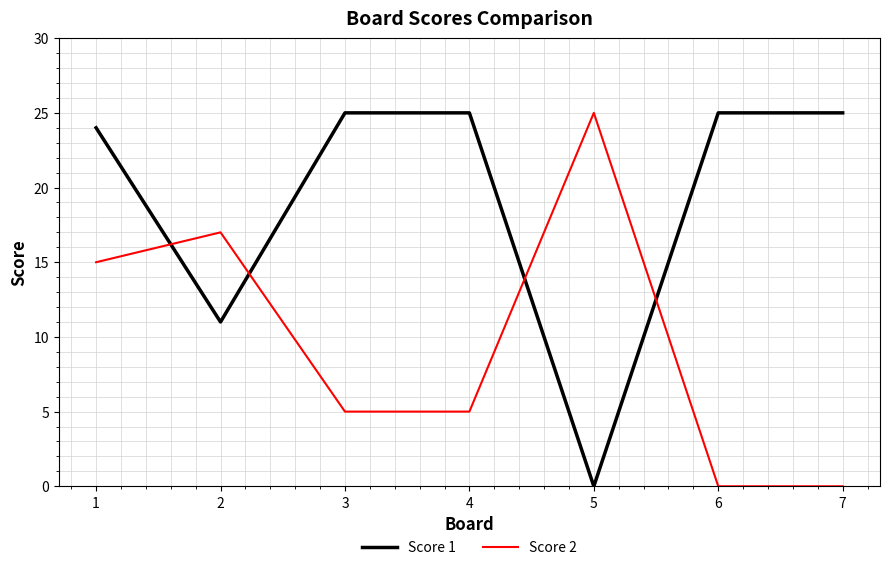

True or false: Score 2 has a value of 5 at 4.

True